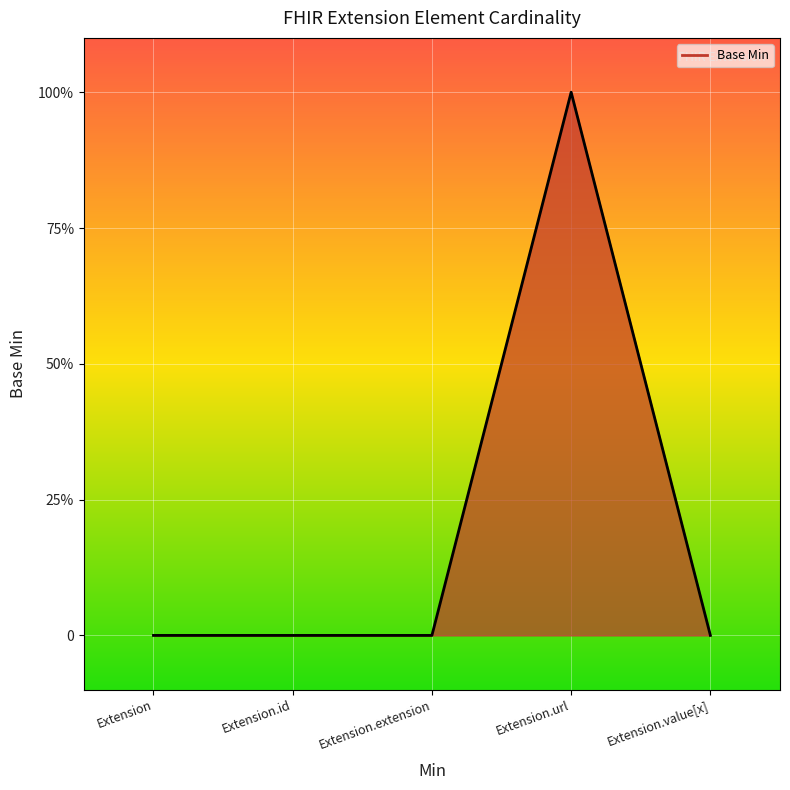

Does the chart display data point markers on the line(s)?

No